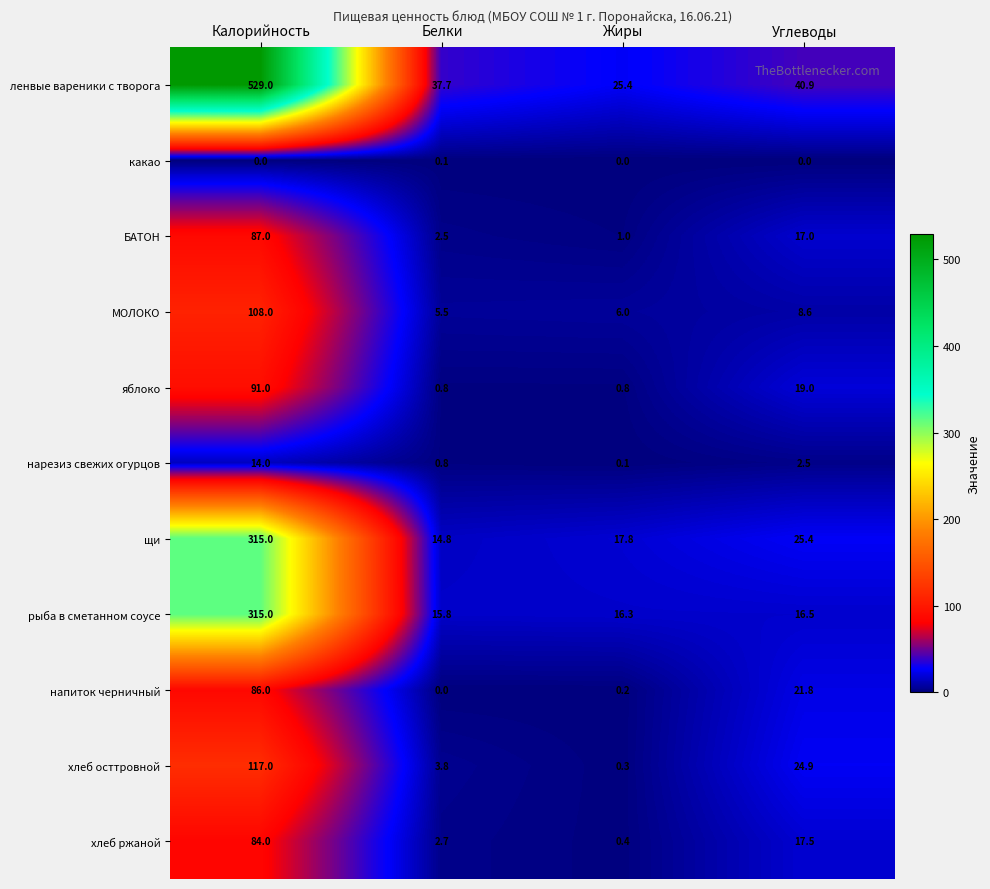

At which category is the sum across all series the highest?

Калорийность